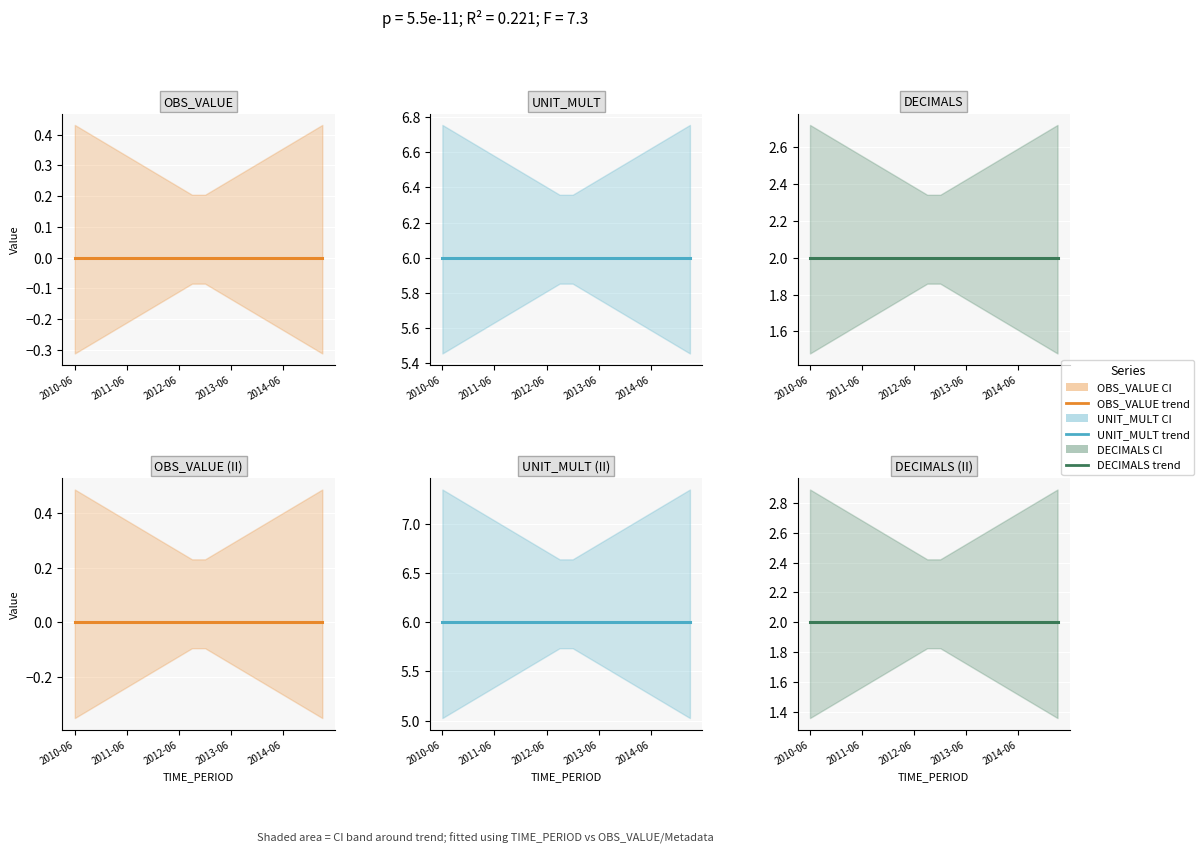

True or false: DECIMALS trend has more than 1 points higher than both neighbors.

False